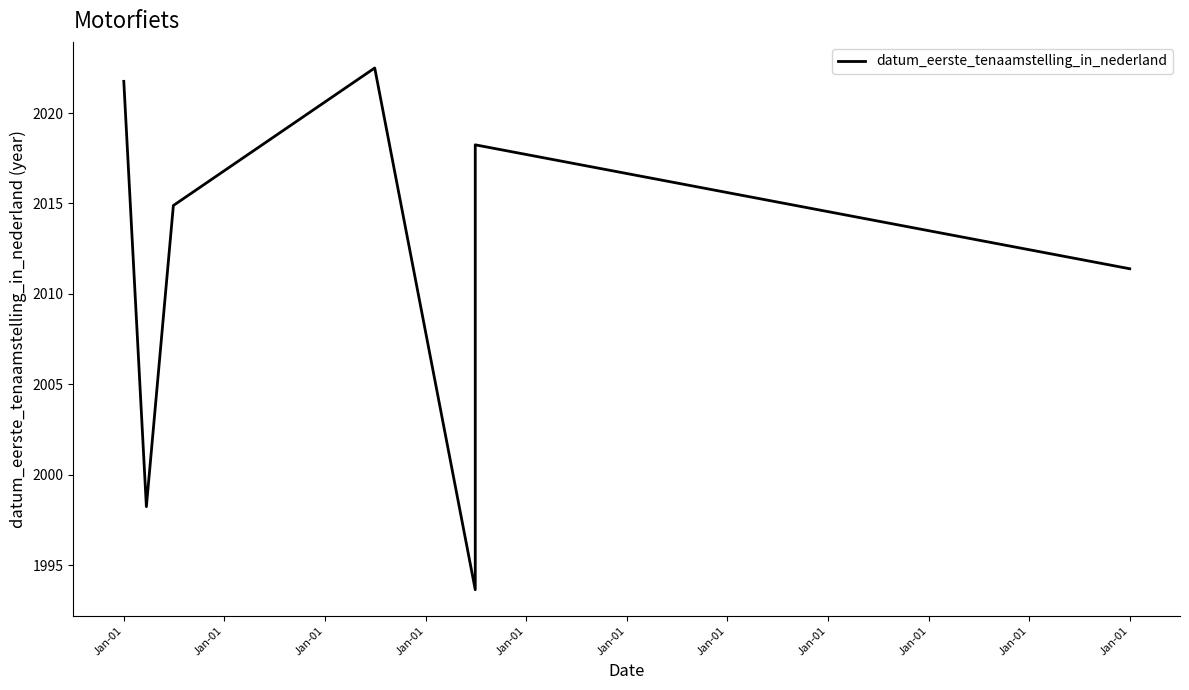

Count the number of data series in this chart.

1